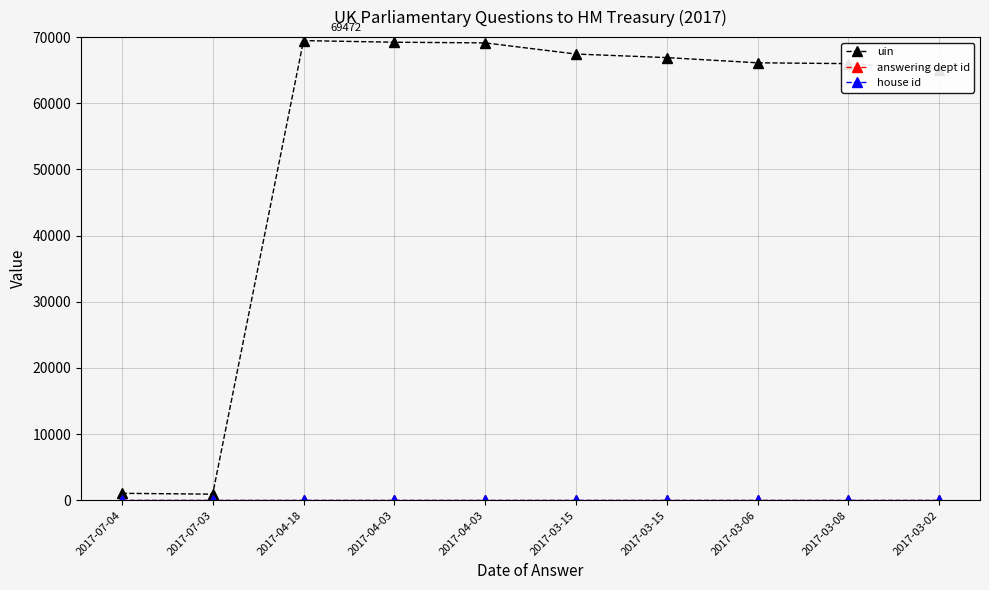

Does the chart have visible grid lines?

Yes